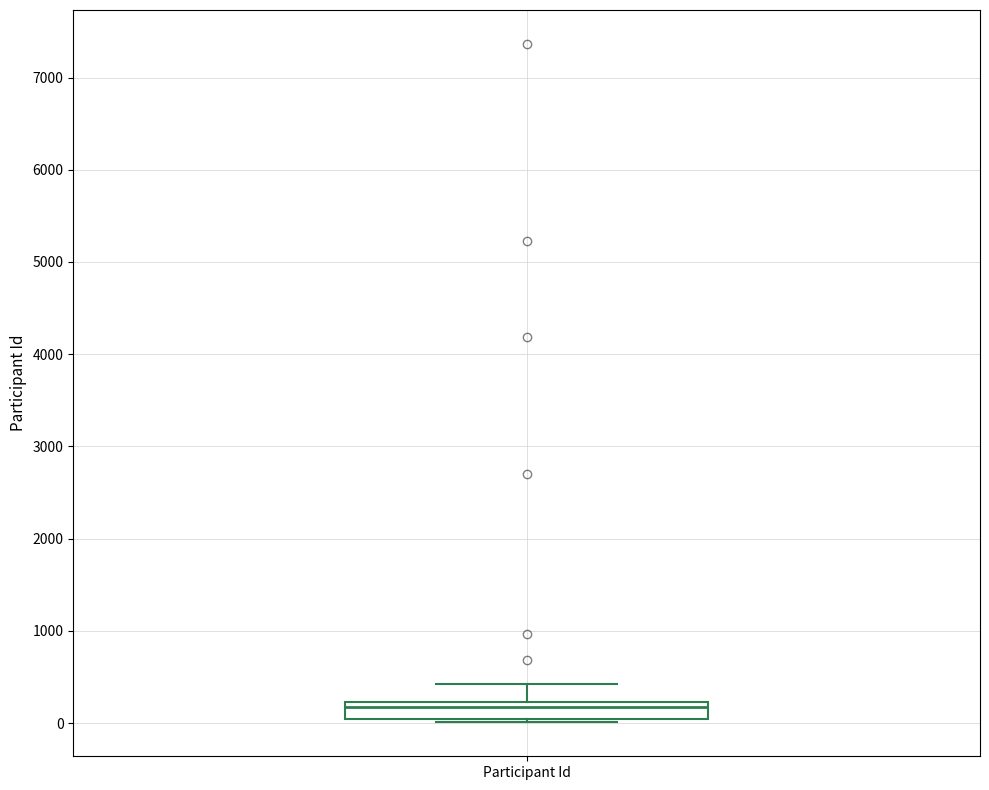

Read this box plot against the y-axis: the position of the median line, the range covered by the box, and the ends of both whiskers. The values are not printed on the chart, so give them approximately, as read against the axis.

median 200 (just below the box's upper edge), box 0 to 200, whiskers 0 (just below the box's lower edge) to 400